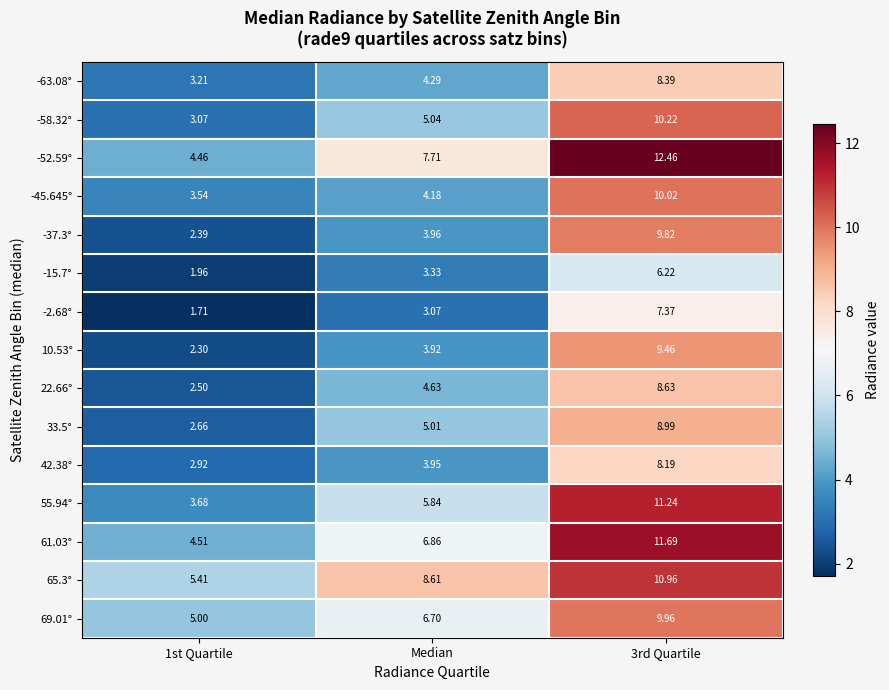

How many series are shown in this chart?

15